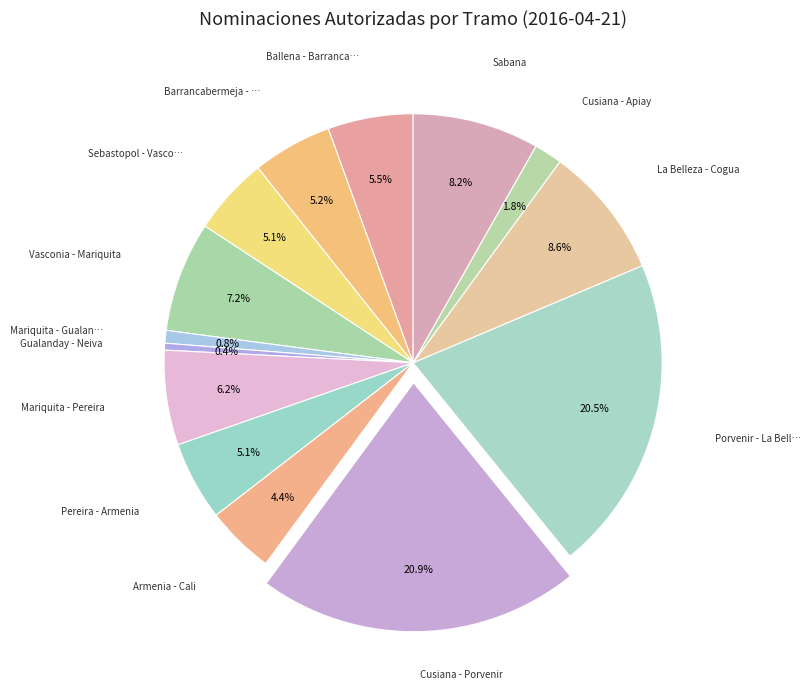

To the nearest percent, what is the difference between the largest and smallest slice percentages?

20%